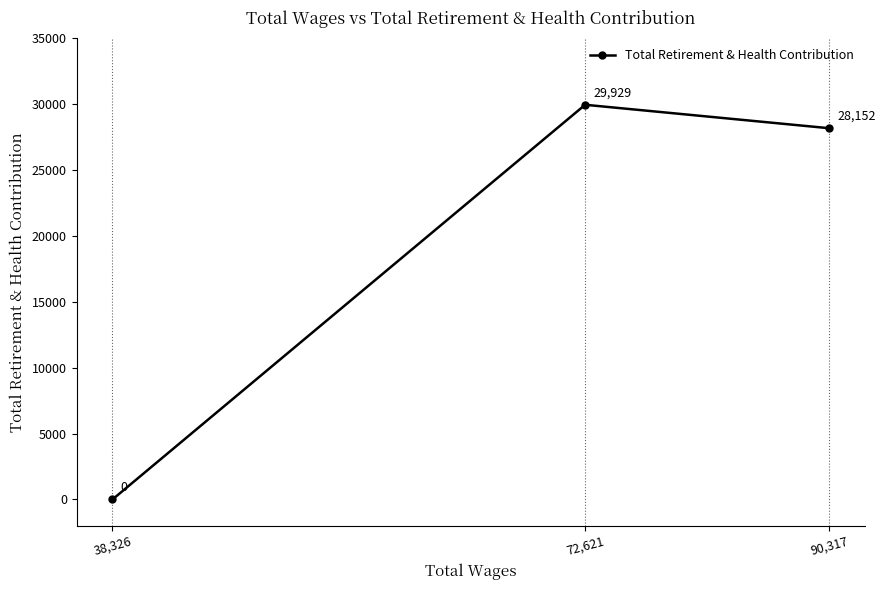

Between 90,317 and 72,621, which is larger?

72,621